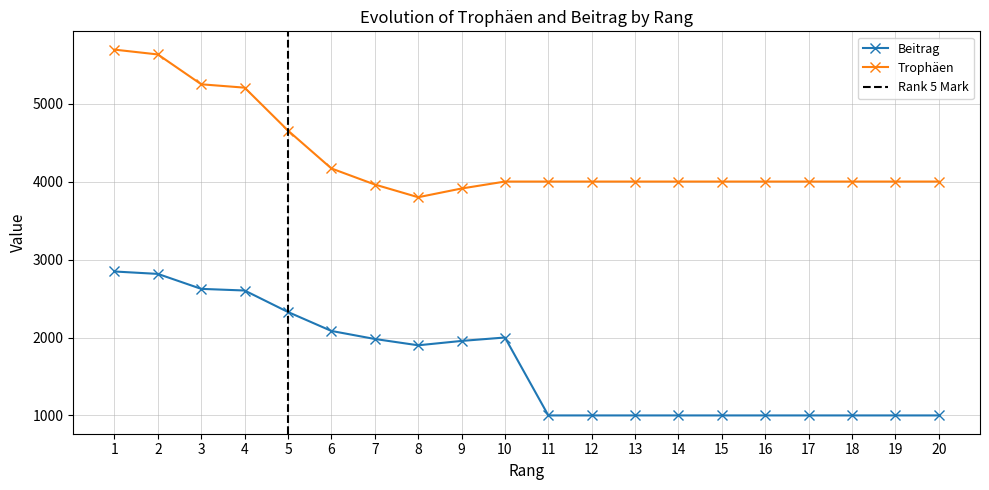

How many interior local valleys does the Trophäen series have?

1